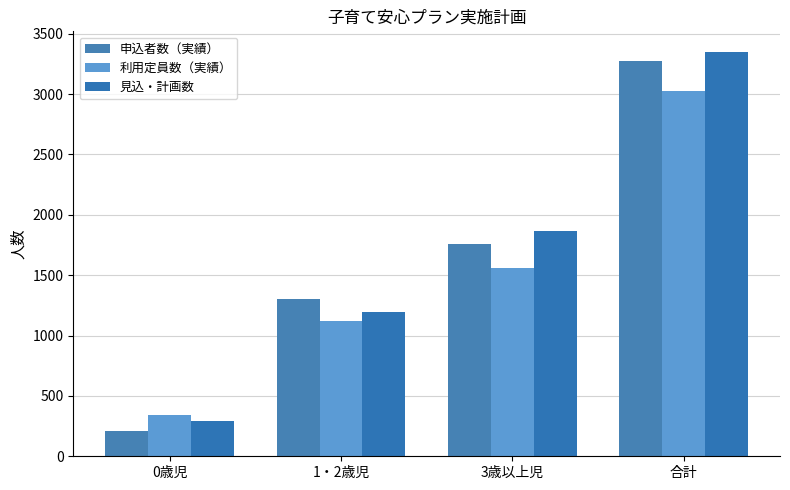

Rank the series at 3歳以上児 from lowest to highest value.

利用定員数（実績）, 申込者数（実績）, 見込・計画数